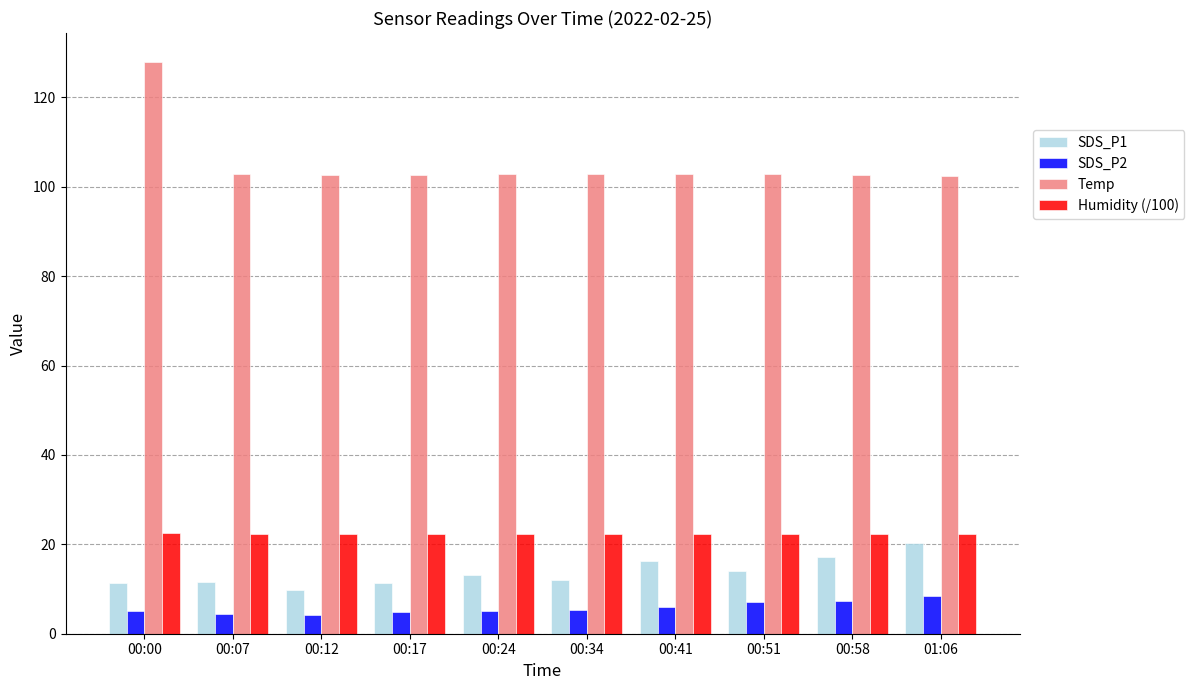

What is the difference between the maximum and second lowest values in the SDS_P2 series?

4.2